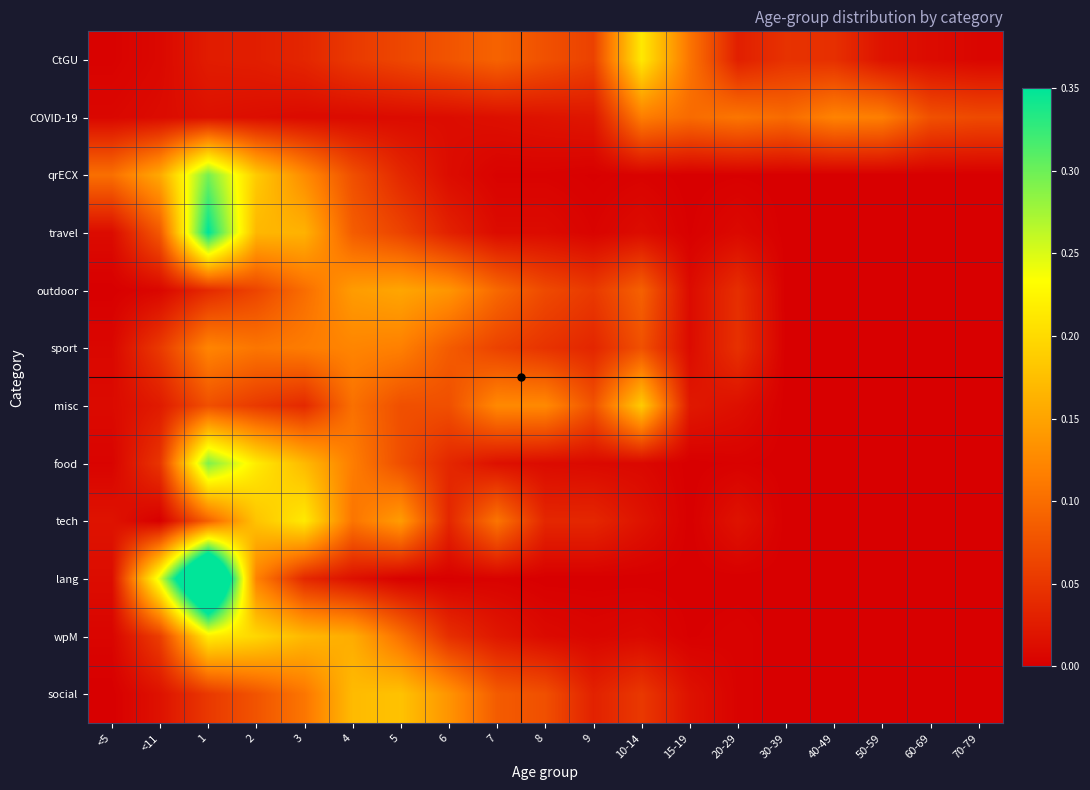

What is the total value across all series at 30-39?

0.1